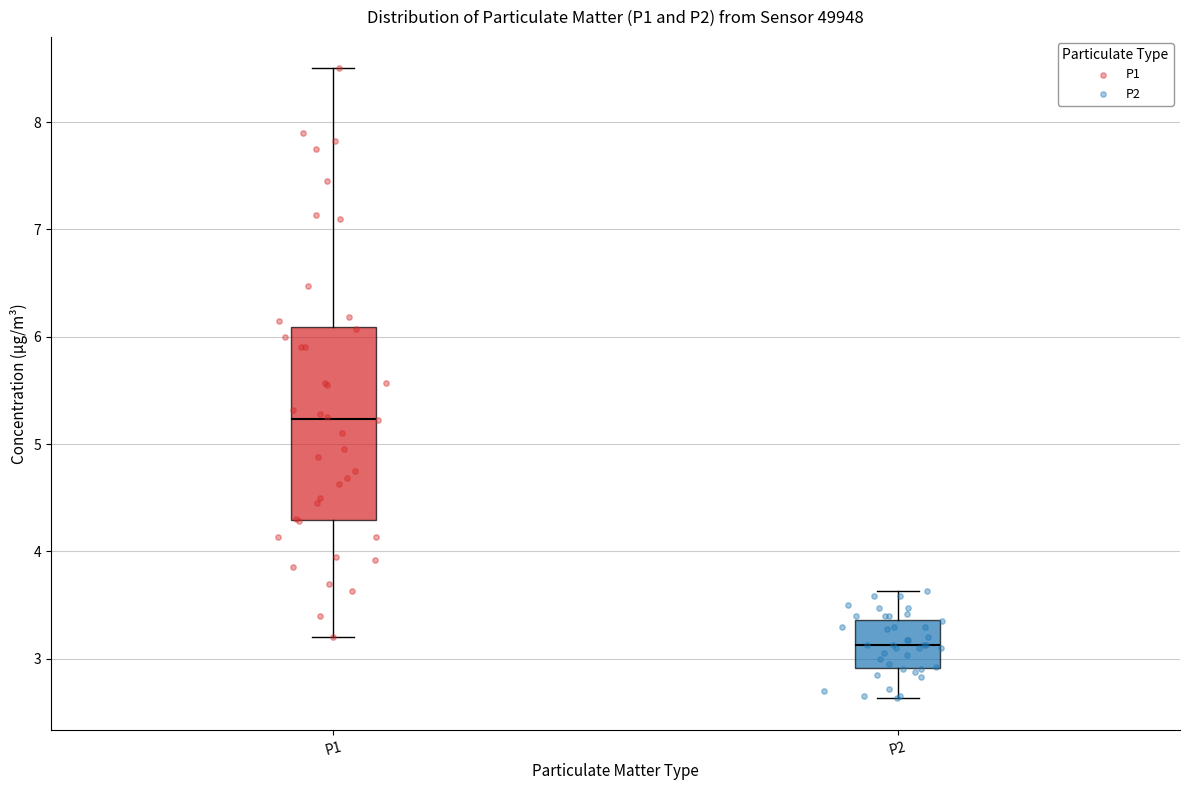

Reading left to right, read every box against the y-axis: the position of its median line, the range the box covers, and the ends of its whiskers. The values are not printed on the chart, so give them approximately, as read against the axis.

P1: median 5.2, box 4.3 to 6.1, whiskers 3.2 to 8.5
P2: median 3.1, box 2.9 to 3.4, whiskers 2.6 to 3.6